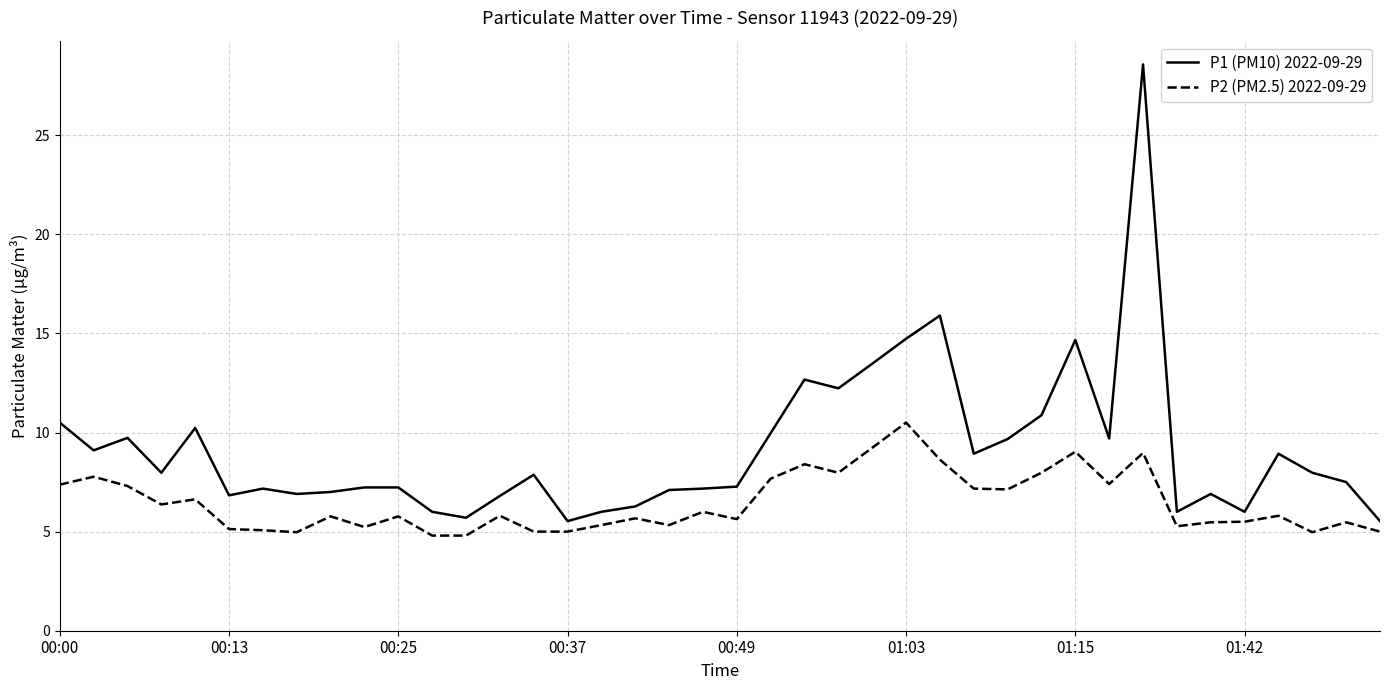

Which series has the widest spread of values?

P1 (PM10) 2022-09-29